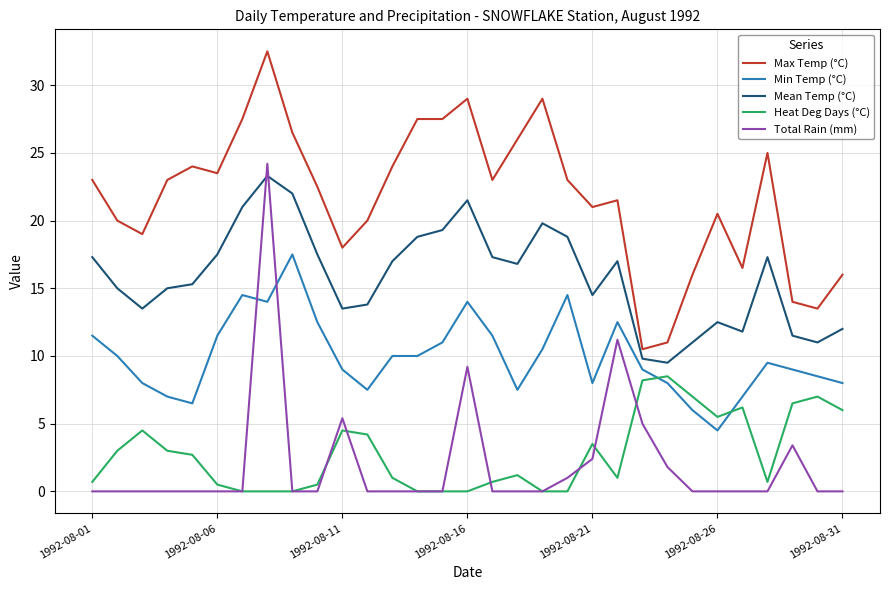

How many times do Heat Deg Days (°C) and Min Temp (°C) cross each other?

2